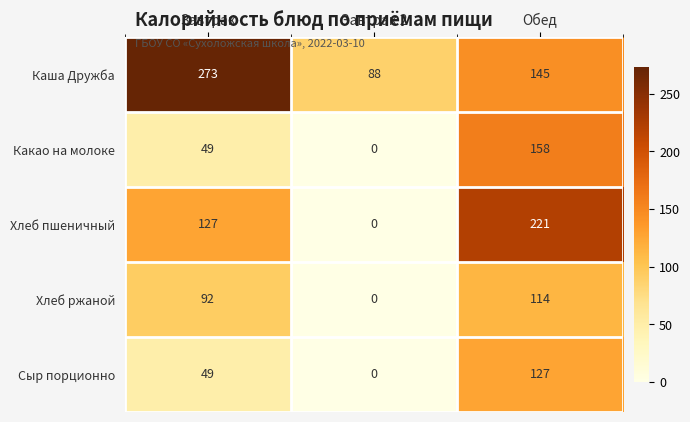

Between Завтрак and Обед, which series saw the biggest shift?

Каша Дружба